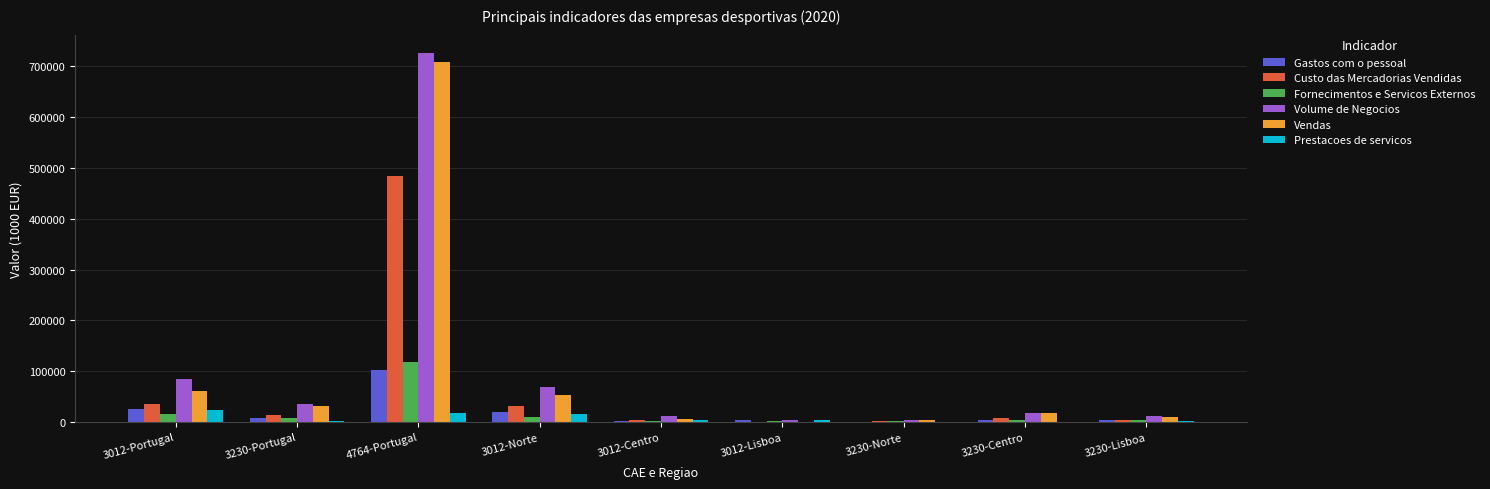

Between 3012-Portugal and 3230-Portugal, which series saw the biggest shift?

Volume de Negocios